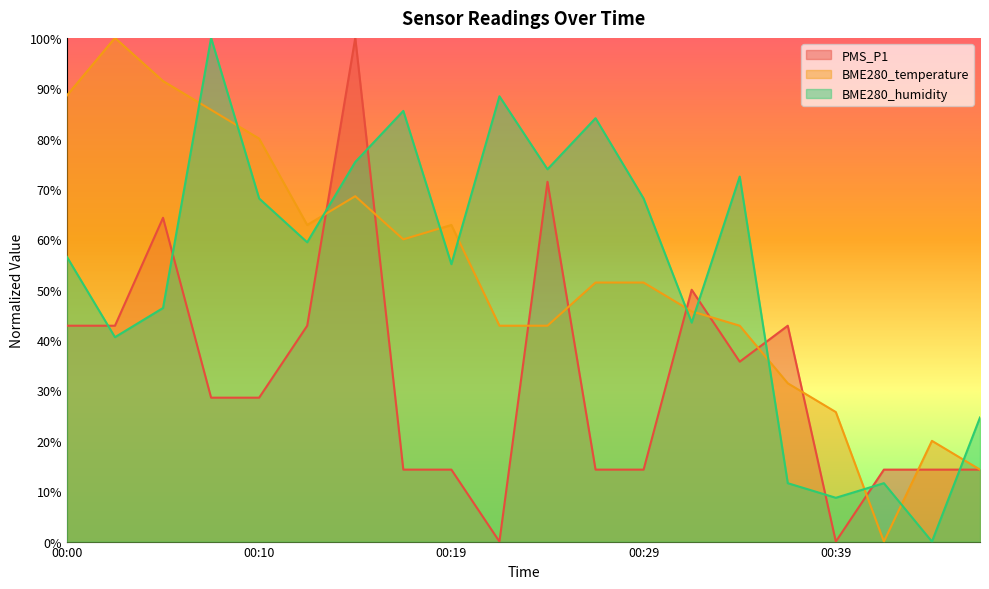

What is the value of the BME280_temperature point at the 14th from the left?

45.7